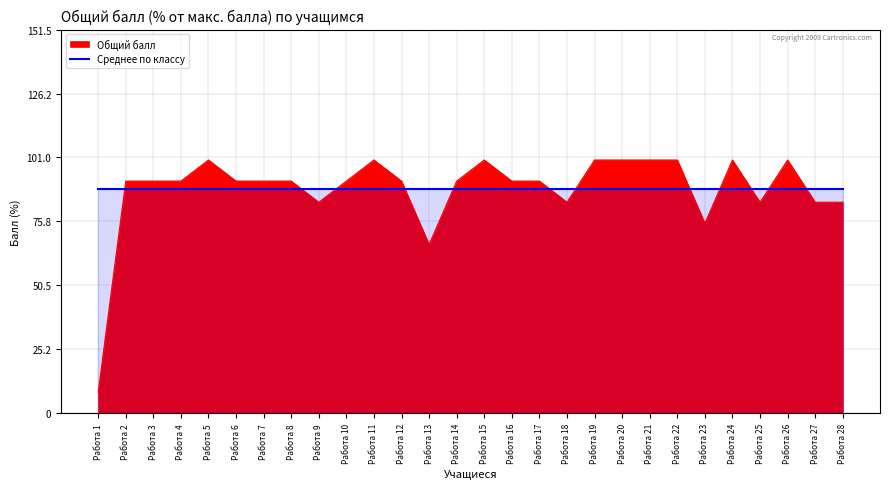

Rank the categories by value from highest to lowest.

Работа 5, Работа 11, Работа 15, Работа 19, Работа 20, Работа 21, Работа 22, Работа 24, Работа 26, Работа 2, Работа 3, Работа 4, Работа 6, Работа 7, Работа 8, Работа 10, Работа 12, Работа 14, Работа 16, Работа 17, Работа 9, Работа 18, Работа 25, Работа 27, Работа 28, Работа 23, Работа 13, Работа 1